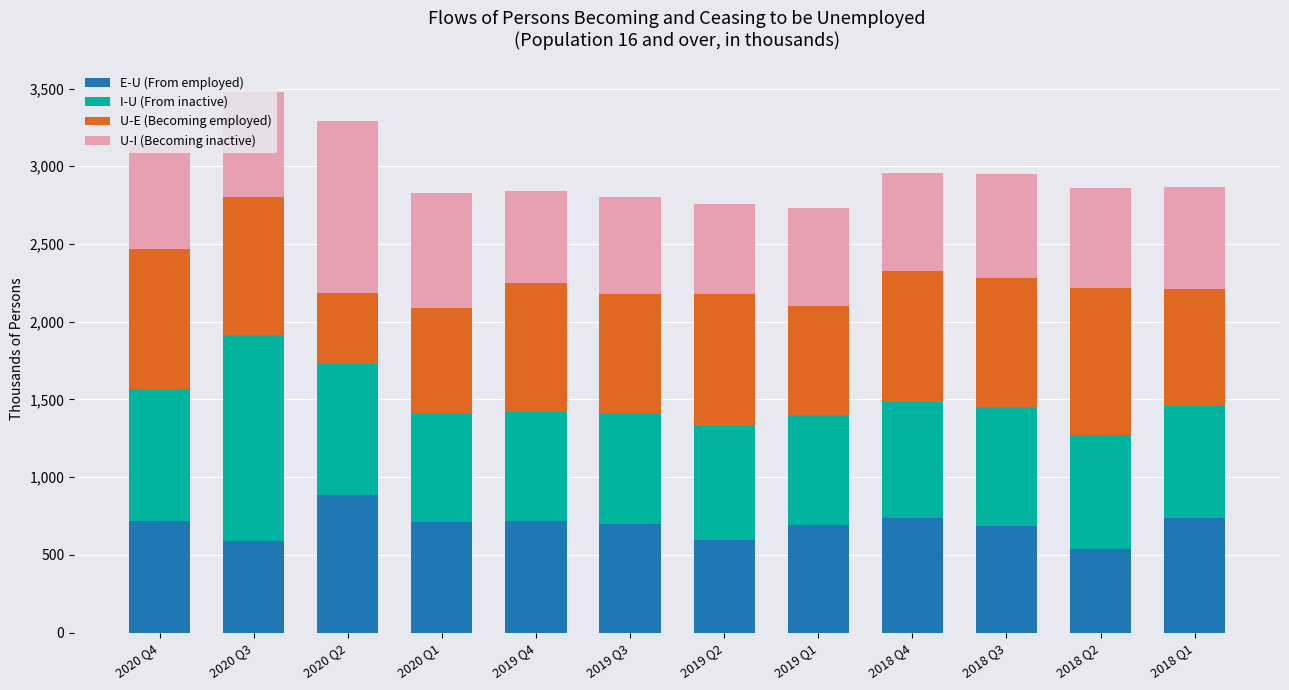

Which category has the highest value in the E-U (From employed) series?

2020 Q2